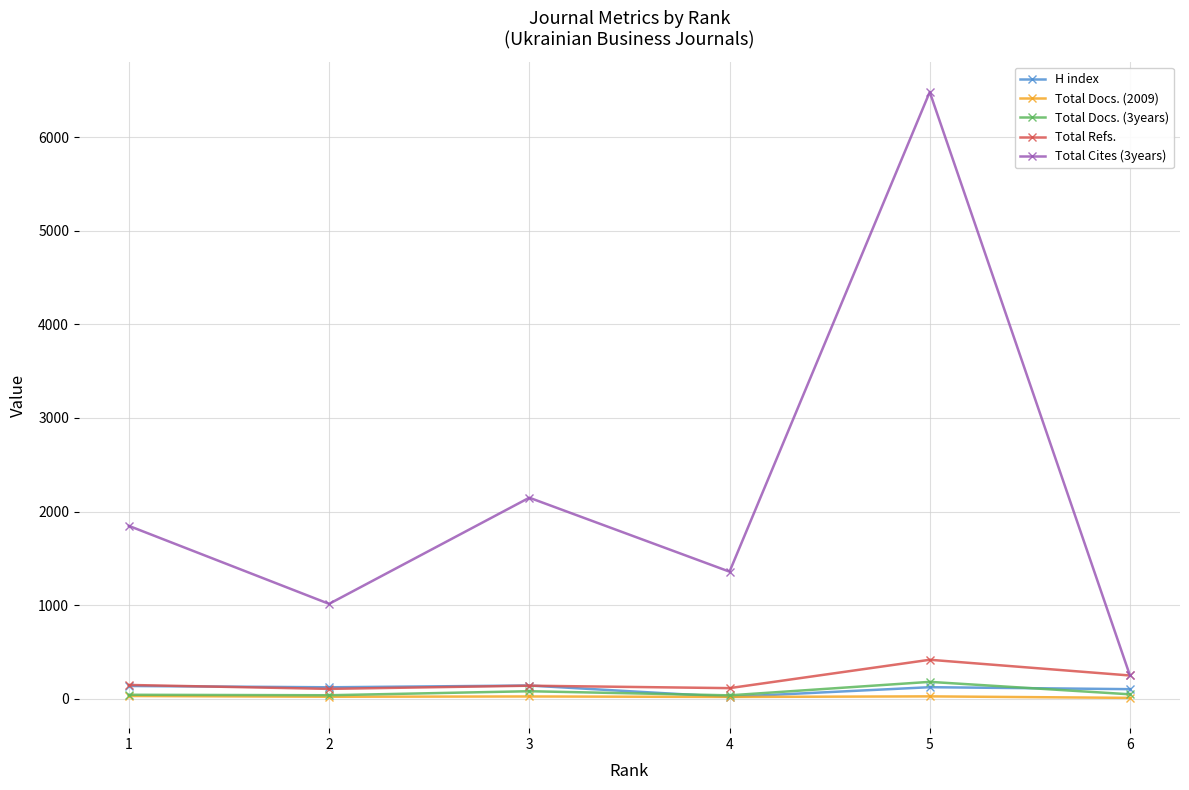

What is the maximum value shown in the chart?

6481